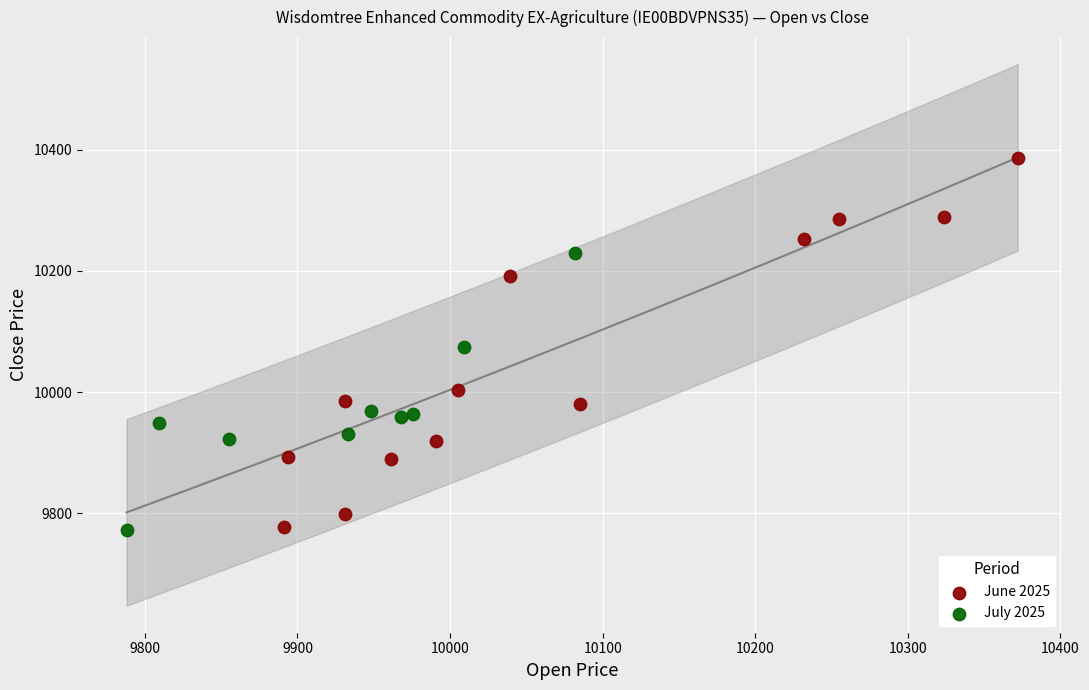

Which series reaches the maximum Y coordinate?

June 2025